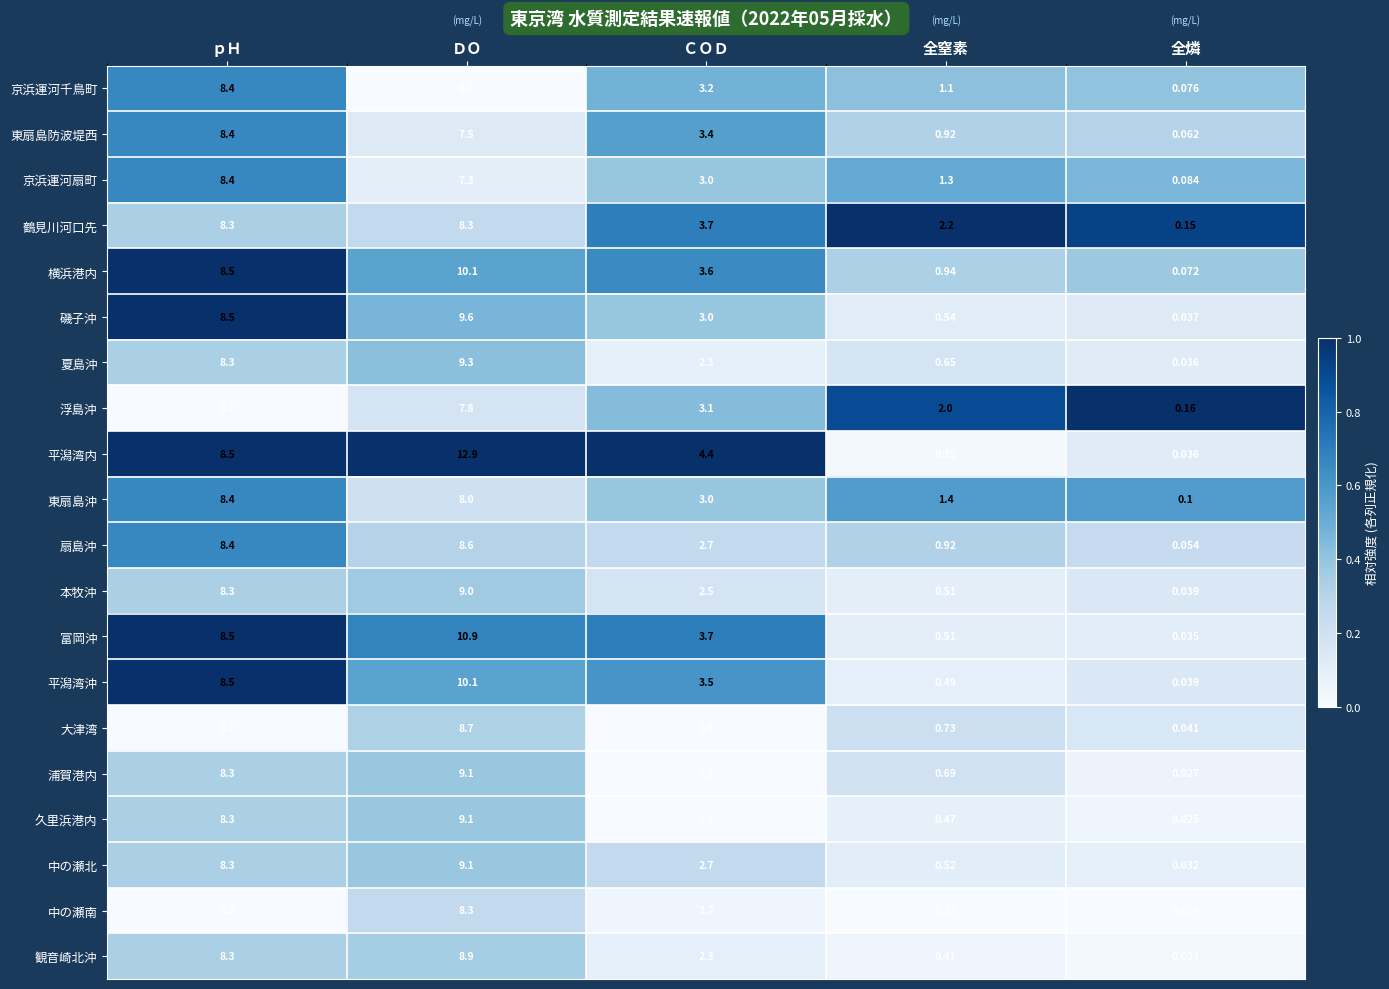

Rank the categories by 富岡沖 value from lowest to highest.

全燐, 全窒素, ＣＯＤ, ｐＨ, ＤＯ